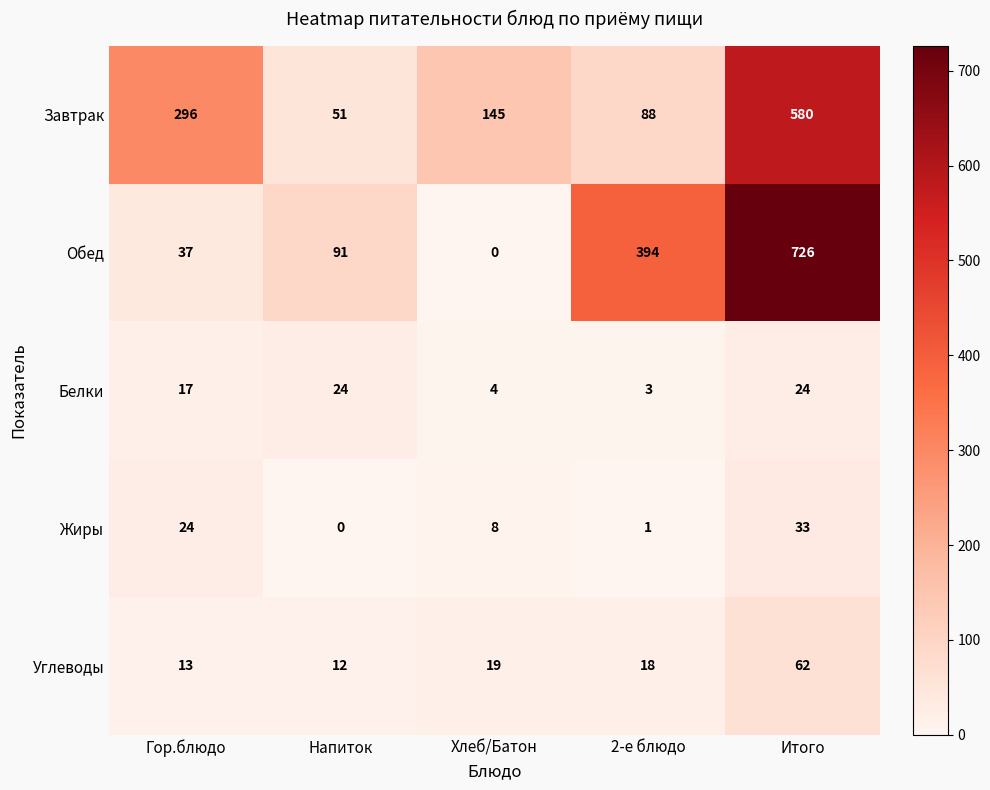

Is it true that Белки equals 2 at Хлеб/Батон?

False